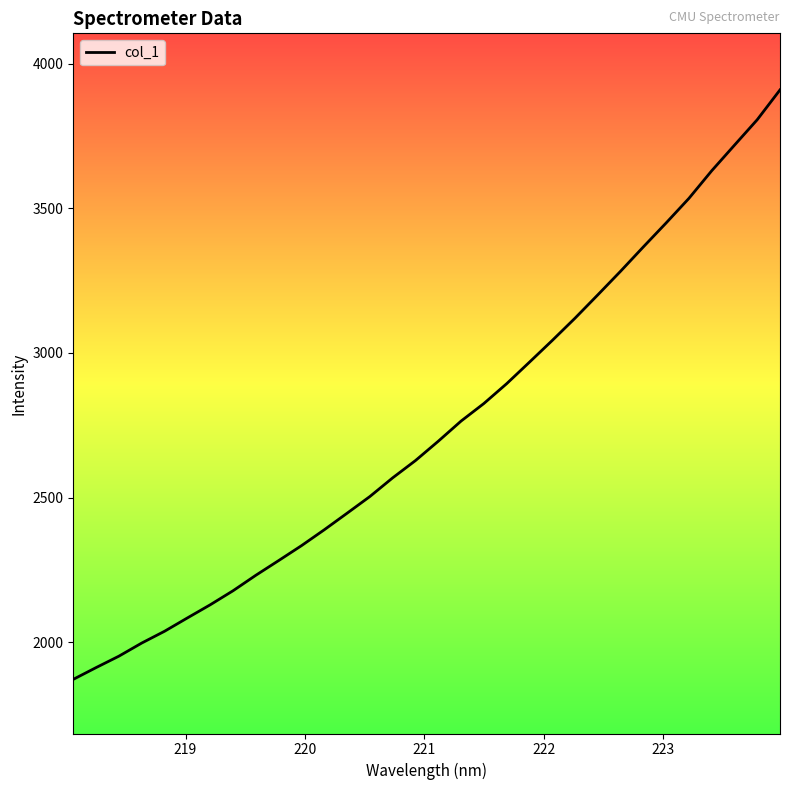

What is the difference between the maximum and minimum values?

2037.4